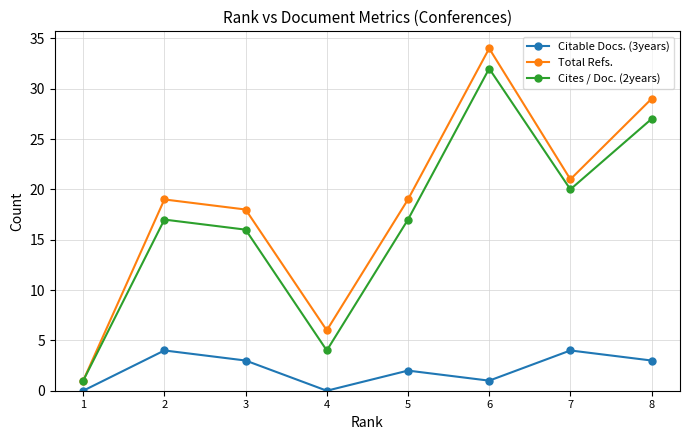

What is the sum of the Total Refs. values at 3 and 5?

37